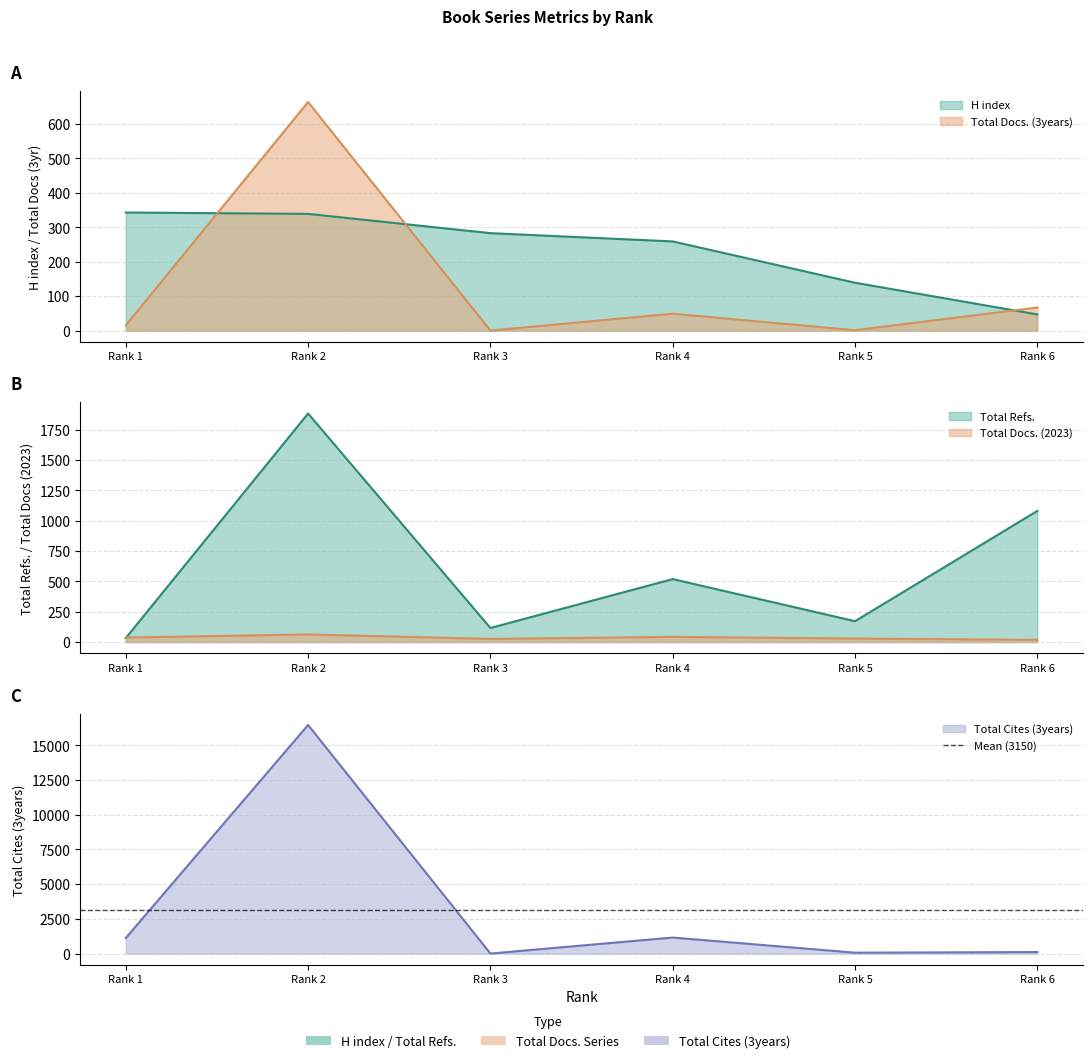

What are all the series names shown in the legend?

H index, Total Docs. (2023), Total Docs. (3years), Total Refs., Total Cites (3years)